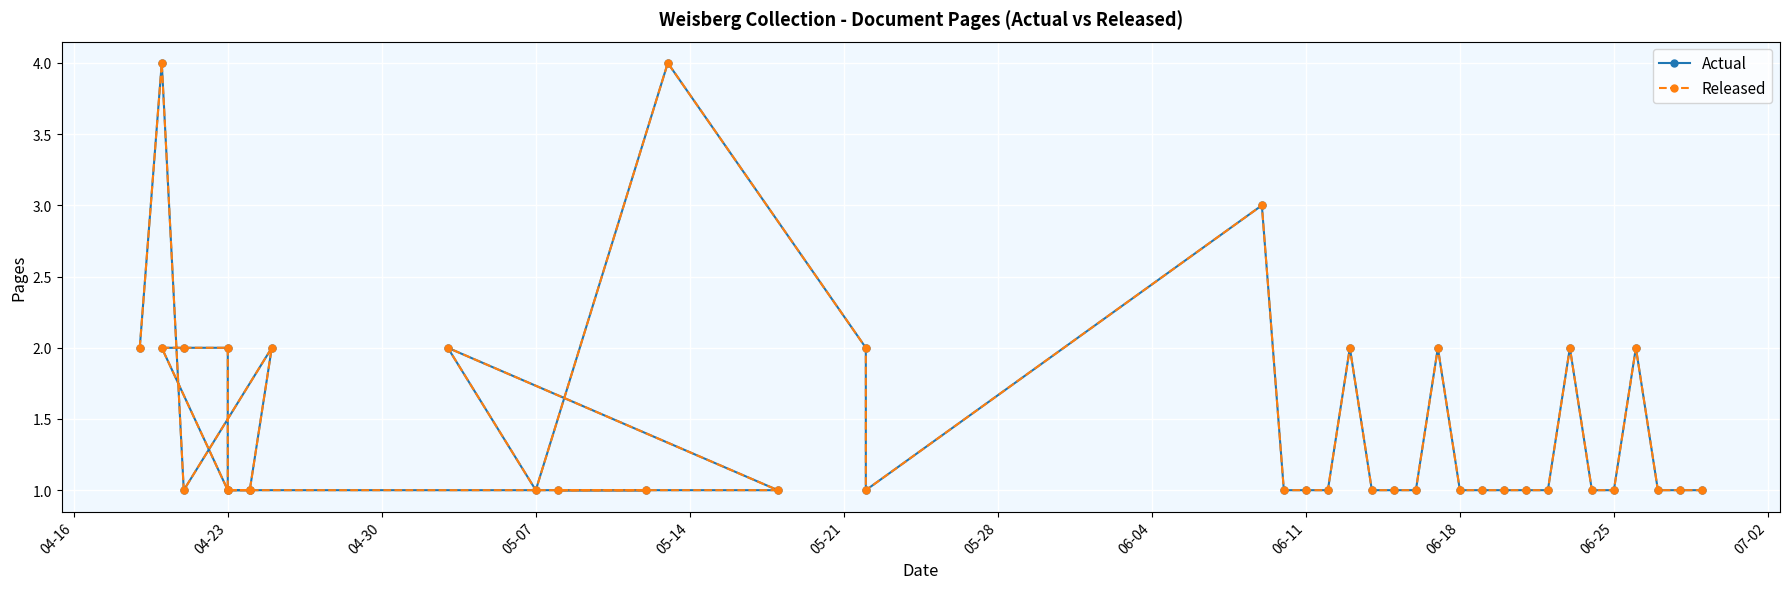

Does the chart display data point markers on the line(s)?

Yes